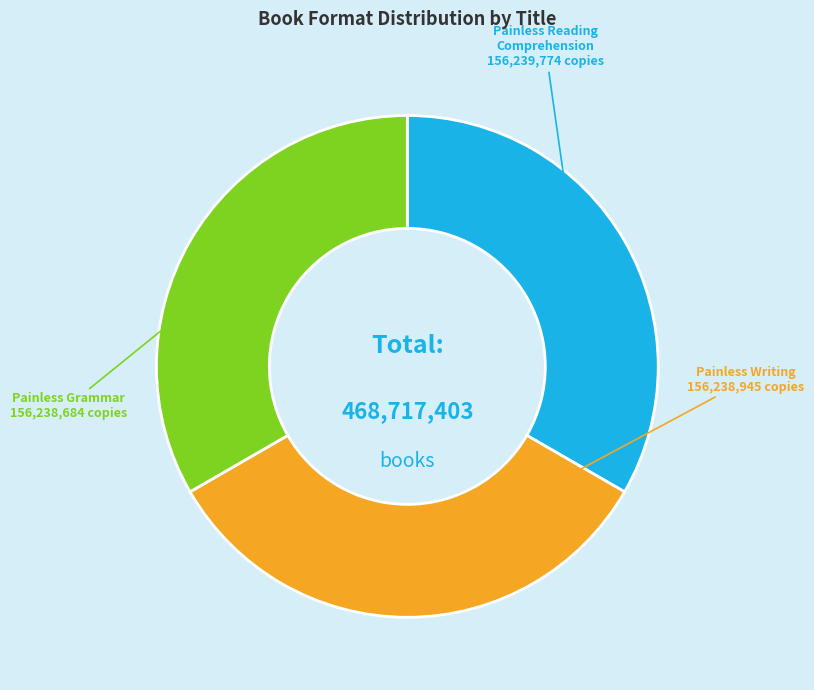

True or false: Painless Writing accounts for 23% of the total.

False